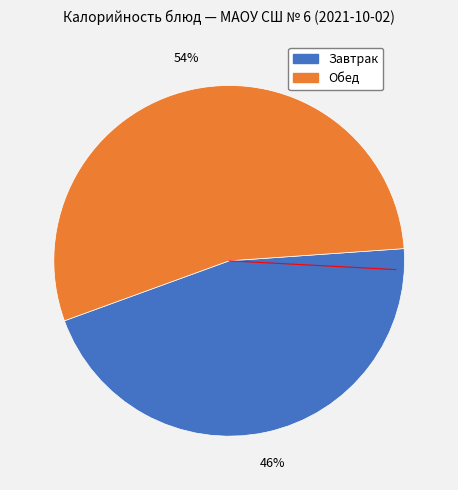

To the nearest percent, what is the average slice percentage?

50%